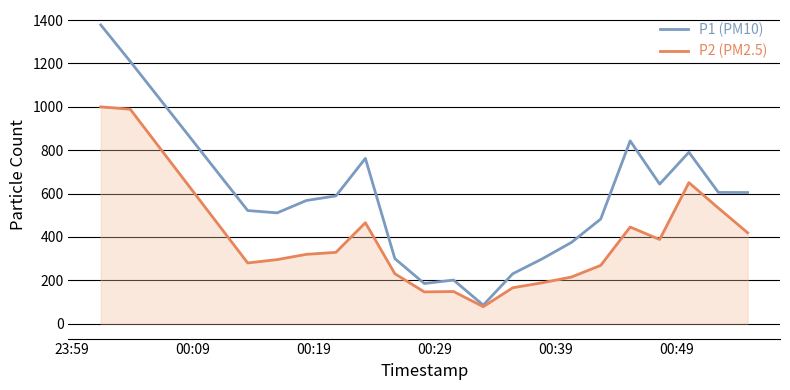

Which series has the largest range (max minus min)?

P1 (PM10)